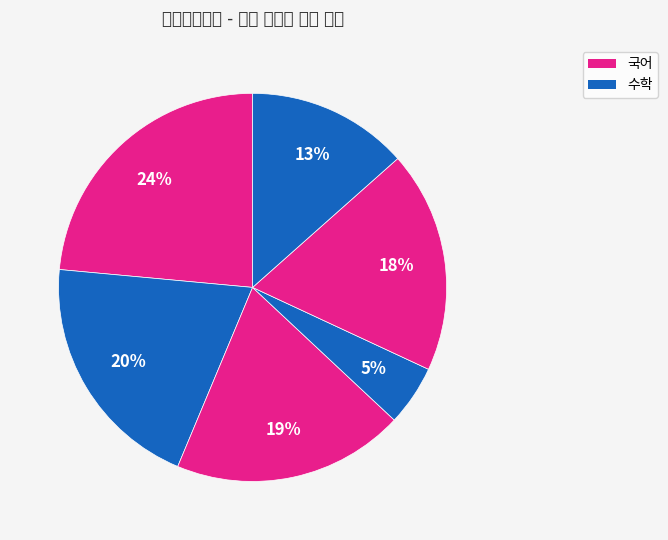

How many segments does this pie chart have?

6